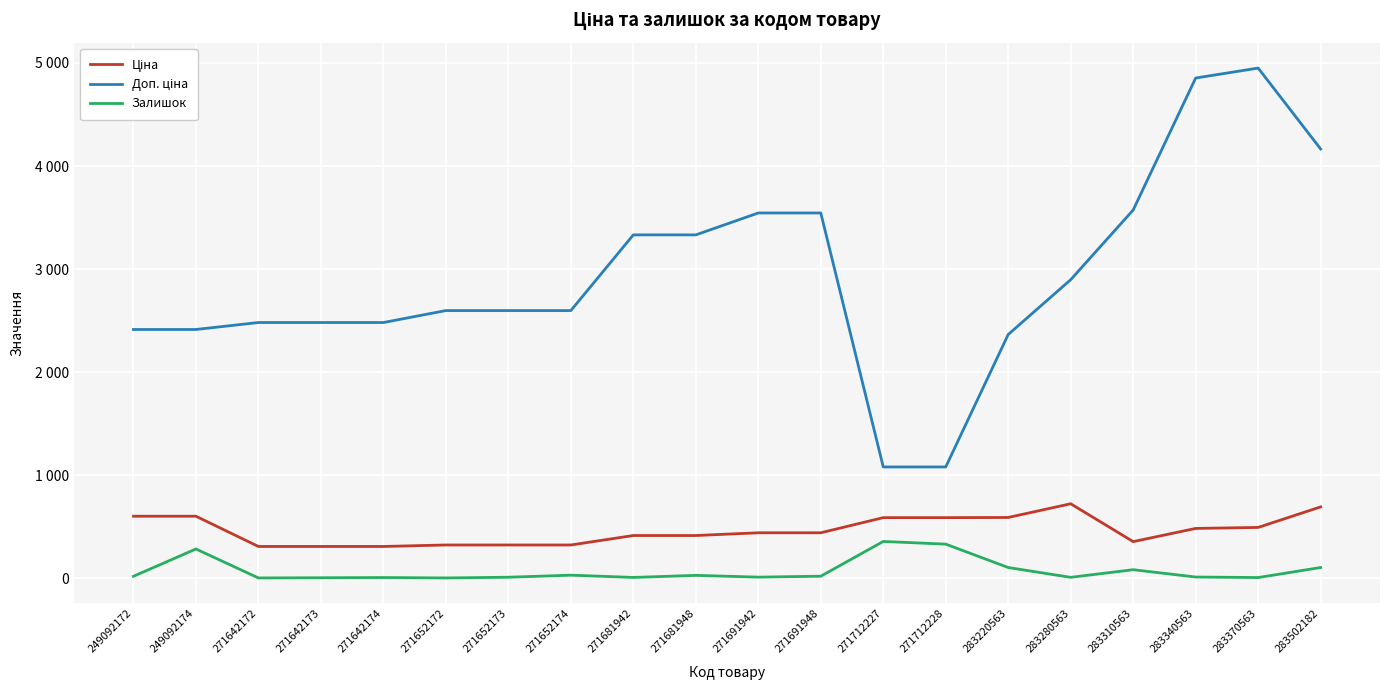

Does the chart display data point markers on the line(s)?

No